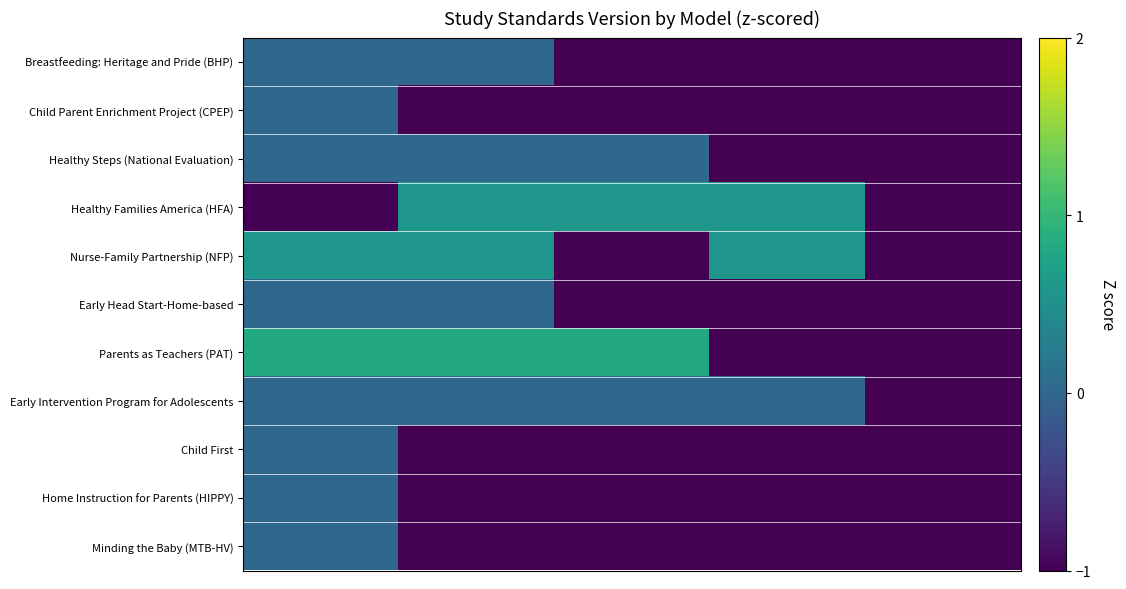

What is the smallest value displayed?

-2.2